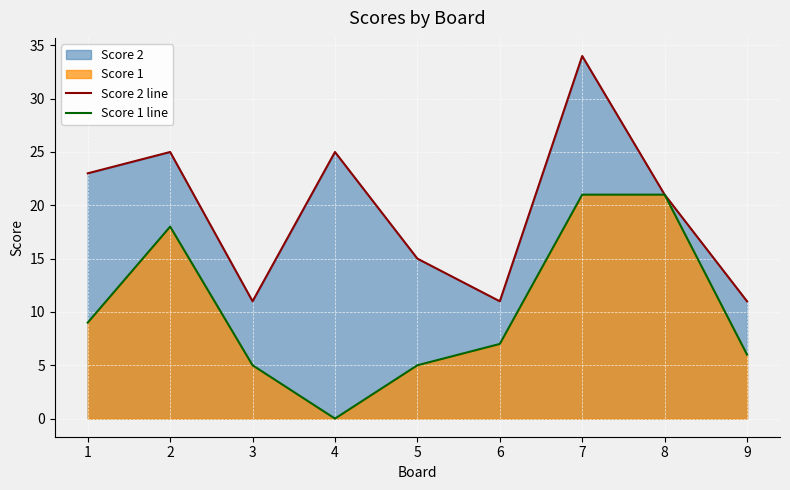

True or false: Score 1 line and Score 2 line cross at least once.

False